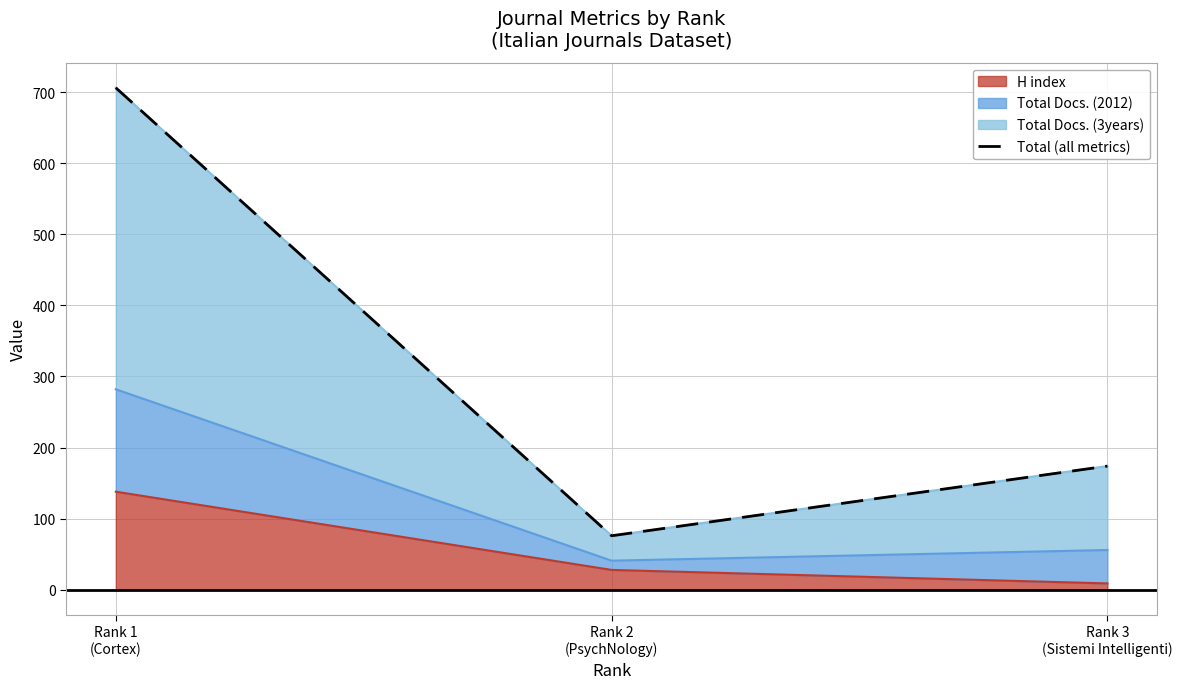

Reading left to right, list all the values displayed in this chart.

Rank 1
(Cortex)=706	Rank 2
(PsychNology)=76	Rank 3
(Sistemi Intelligenti)=174